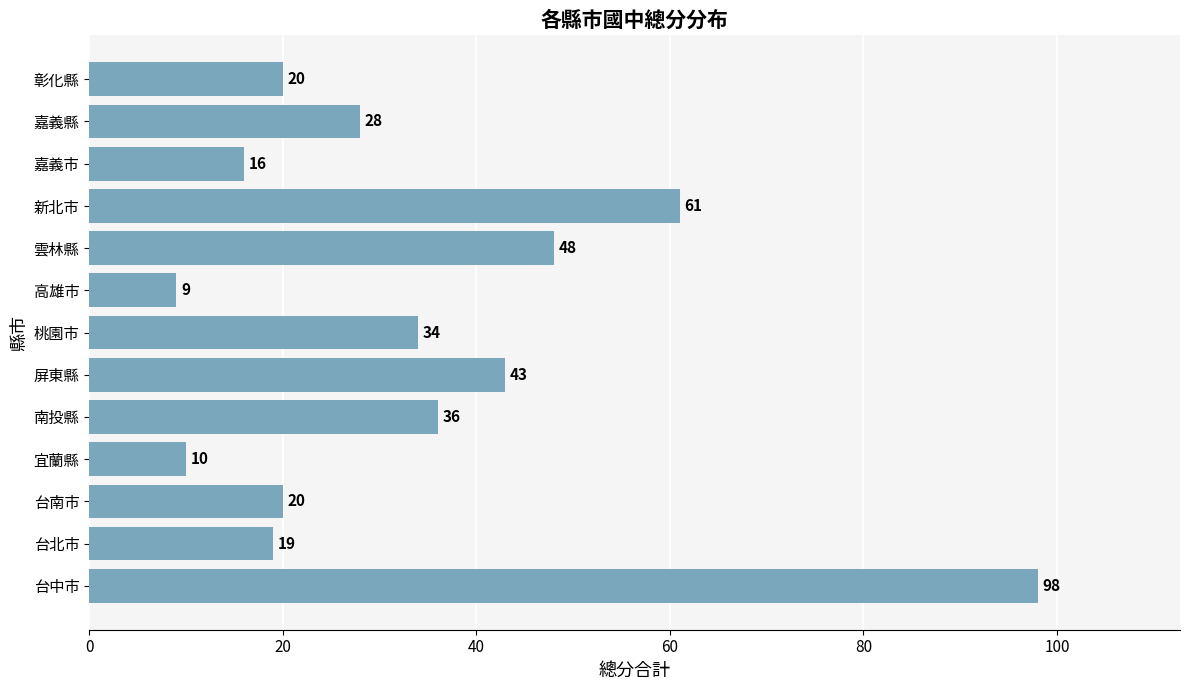

Reading bottom to top, what are all the values shown in this chart?

98	19	20	10	36	43	34	9	48	61	16	28	20